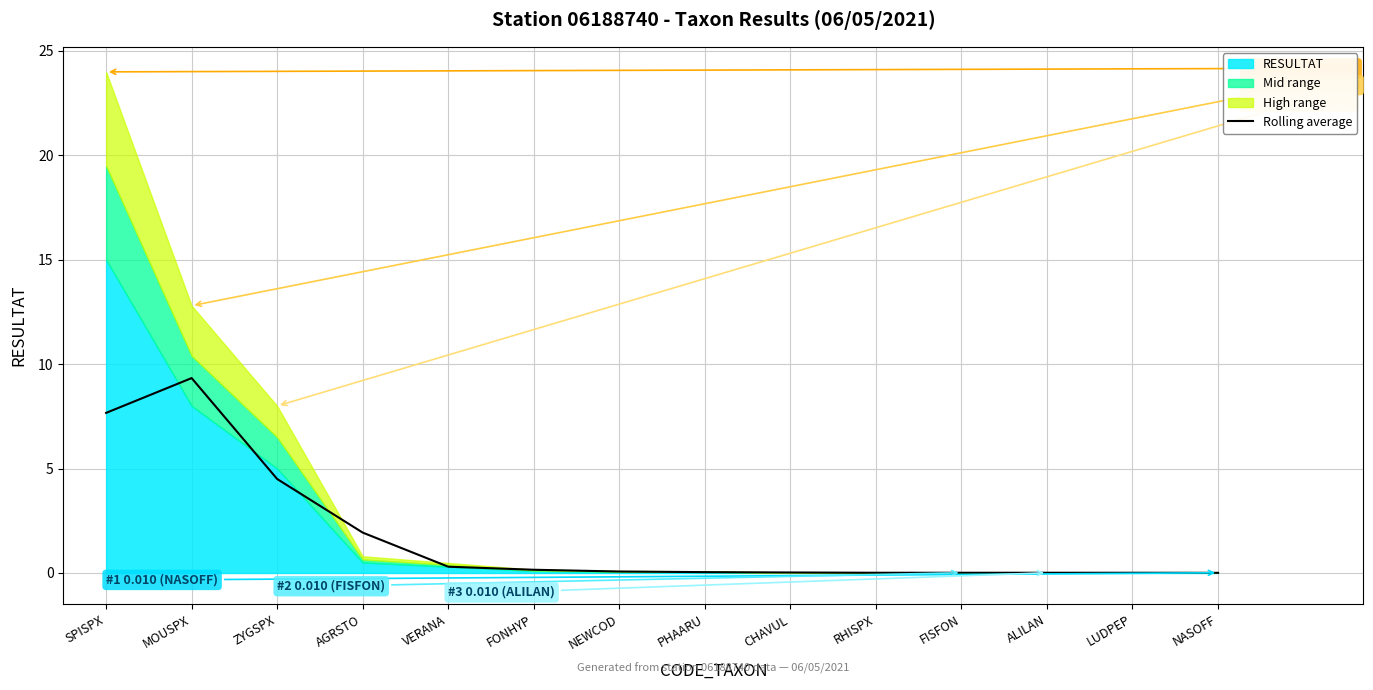

What is the highest value of the Rolling average series?

9.3